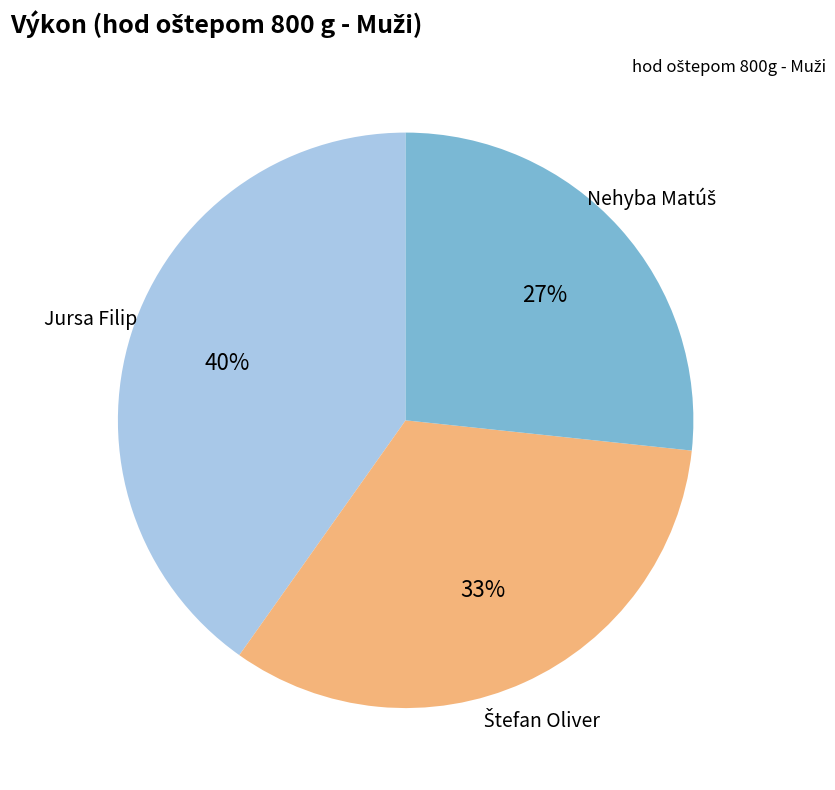

Is there a majority slice in this chart?

No